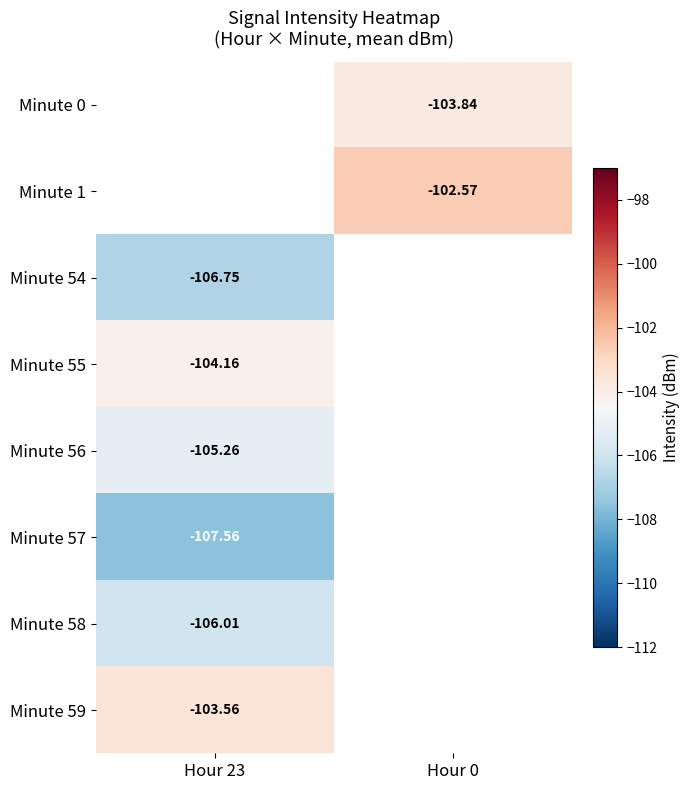

How many data points does each series have?

2